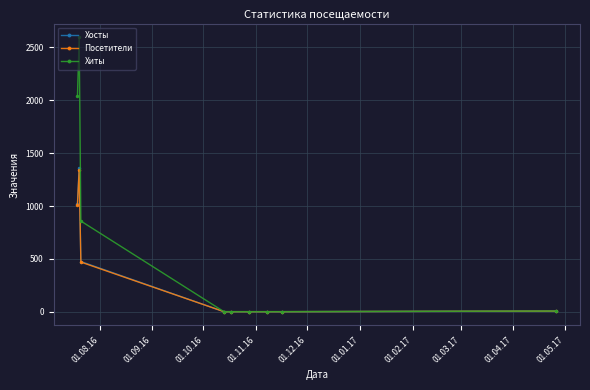

Which series has the largest total across all categories?

Хиты